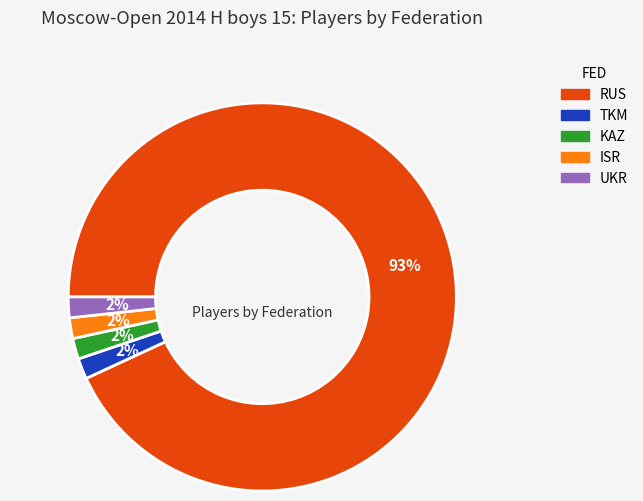

To the nearest percent, what percentage of the pie is UKR?

2%